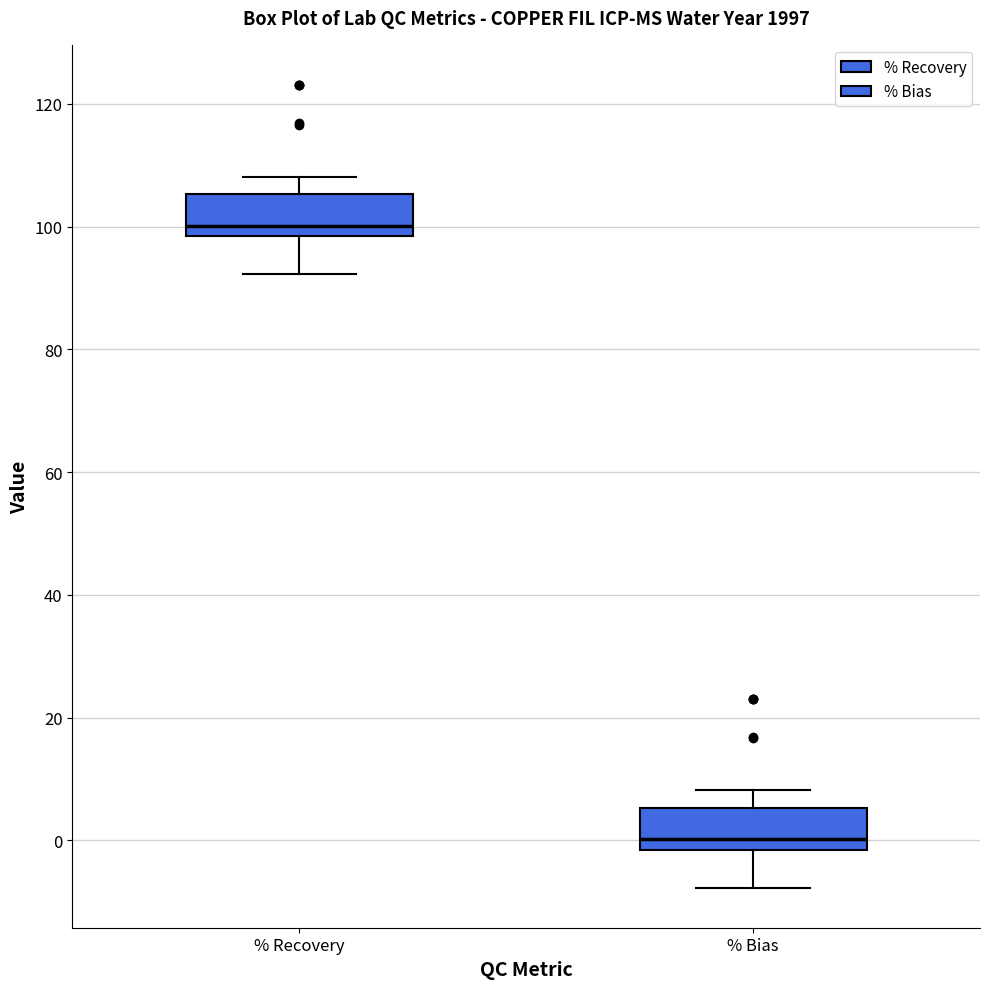

Reading left to right, transcribe this box plot: for each box, give where its median line is, the range the box spans, and where its two whiskers end, as read against the y-axis. The values are not printed on the chart, so give them approximately, as read against the axis.

% Recovery: median 100, box 98 to 106, whiskers 92 to 108
% Bias: median 0, box -2 to 6, whiskers -8 to 8